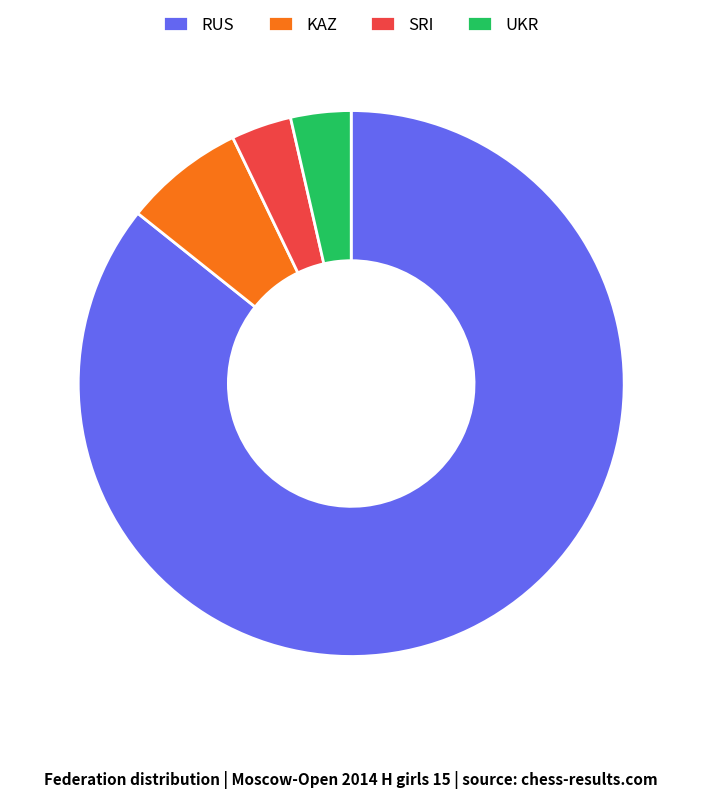

Which category has the biggest portion of the pie?

RUS